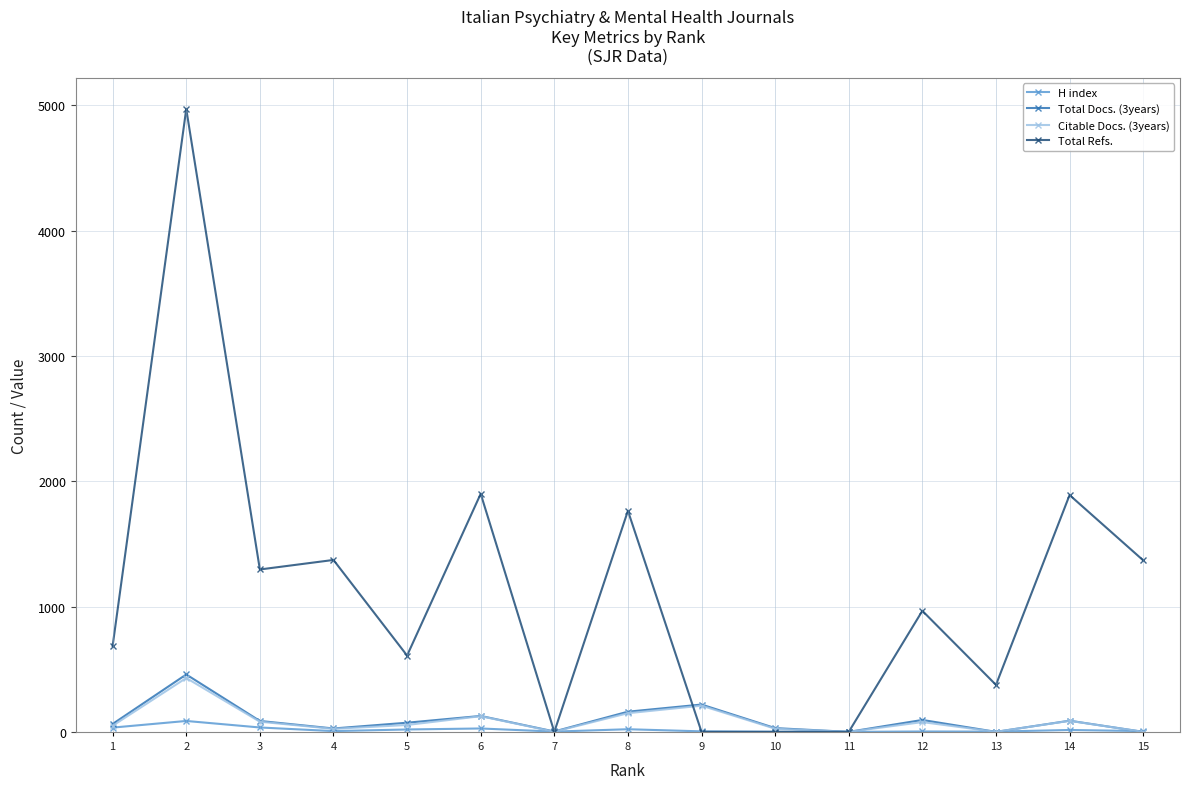

What is the highest value of the Total Refs. series?

4971